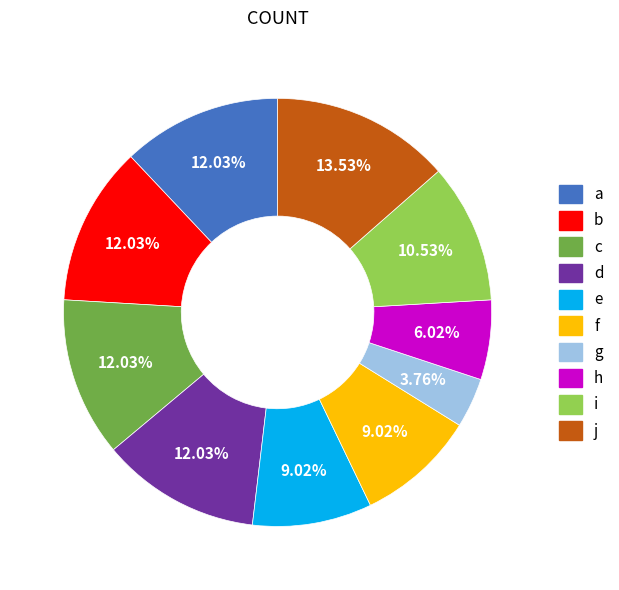

To the nearest percent, what is the combined percentage of c and h?

18%